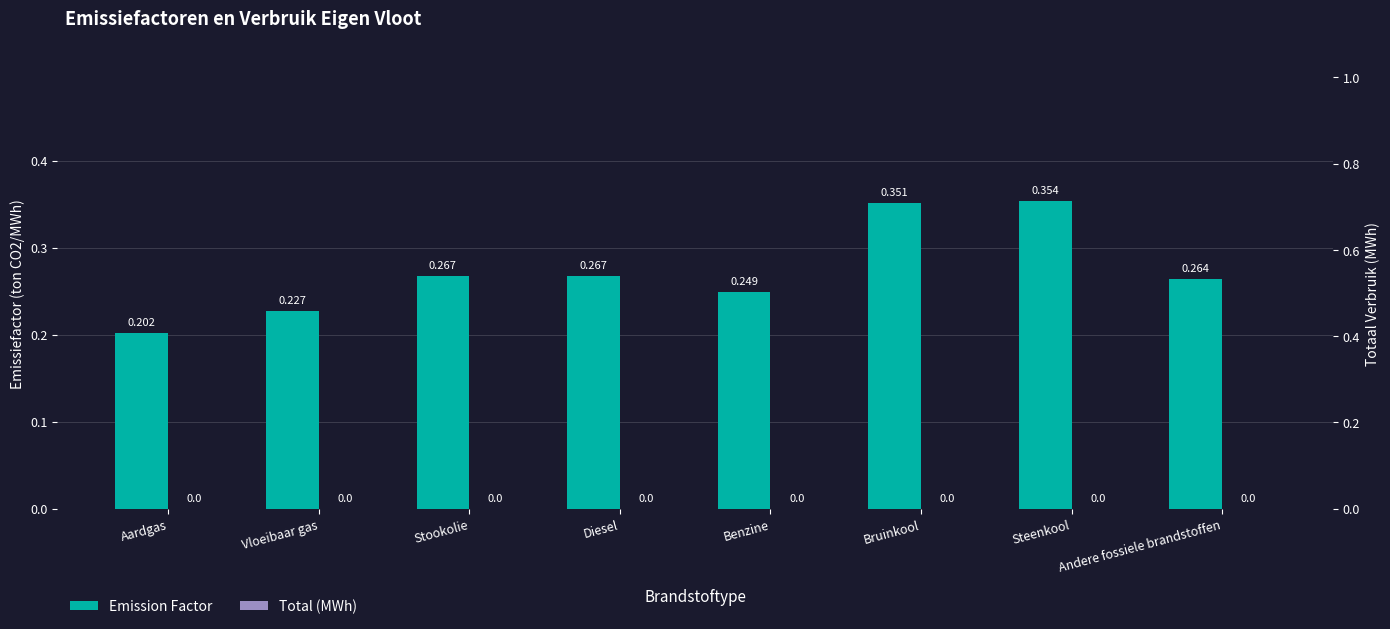

Reading left to right, what are all the values shown in this chart?

Emission Factor: Aardgas=0.2	Vloeibaar gas=0.2	Stookolie=0.3	Diesel=0.3	Benzine=0.2	Bruinkool=0.4	Steenkool=0.4	Andere fossiele brandstoffen=0.3
Total (MWh): Aardgas=0.0	Vloeibaar gas=0.0	Stookolie=0.0	Diesel=0.0	Benzine=0.0	Bruinkool=0.0	Steenkool=0.0	Andere fossiele brandstoffen=0.0